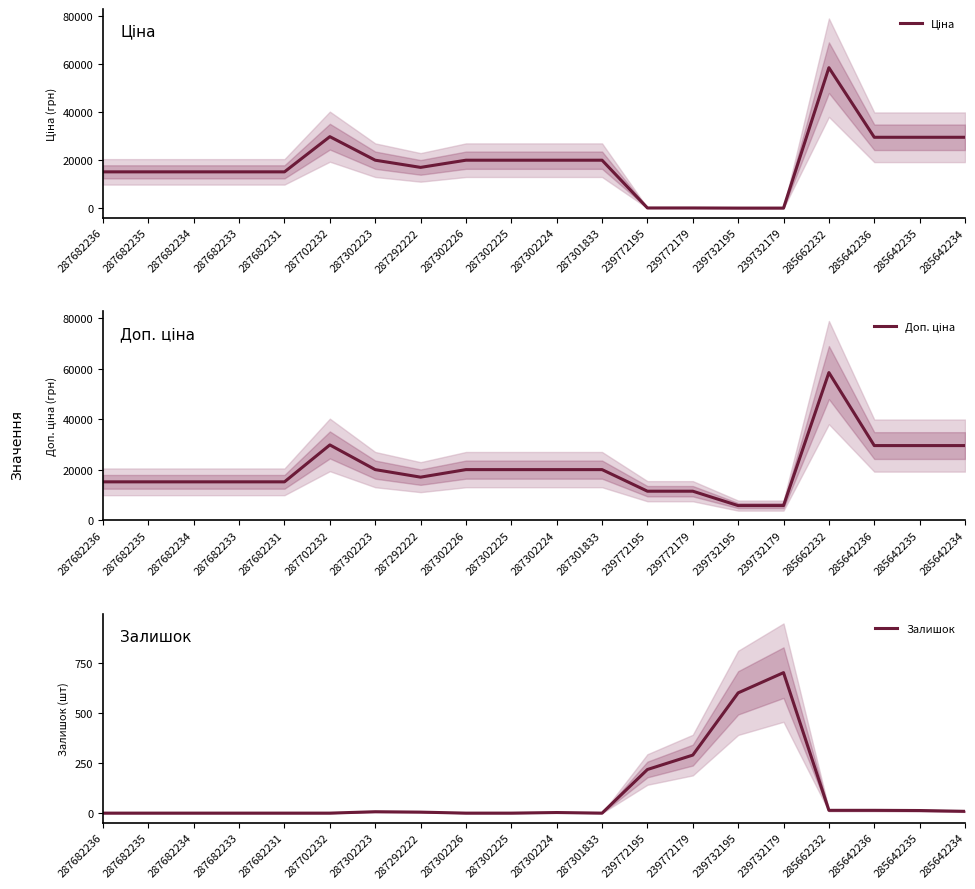

What position from the left is 287302223?

7